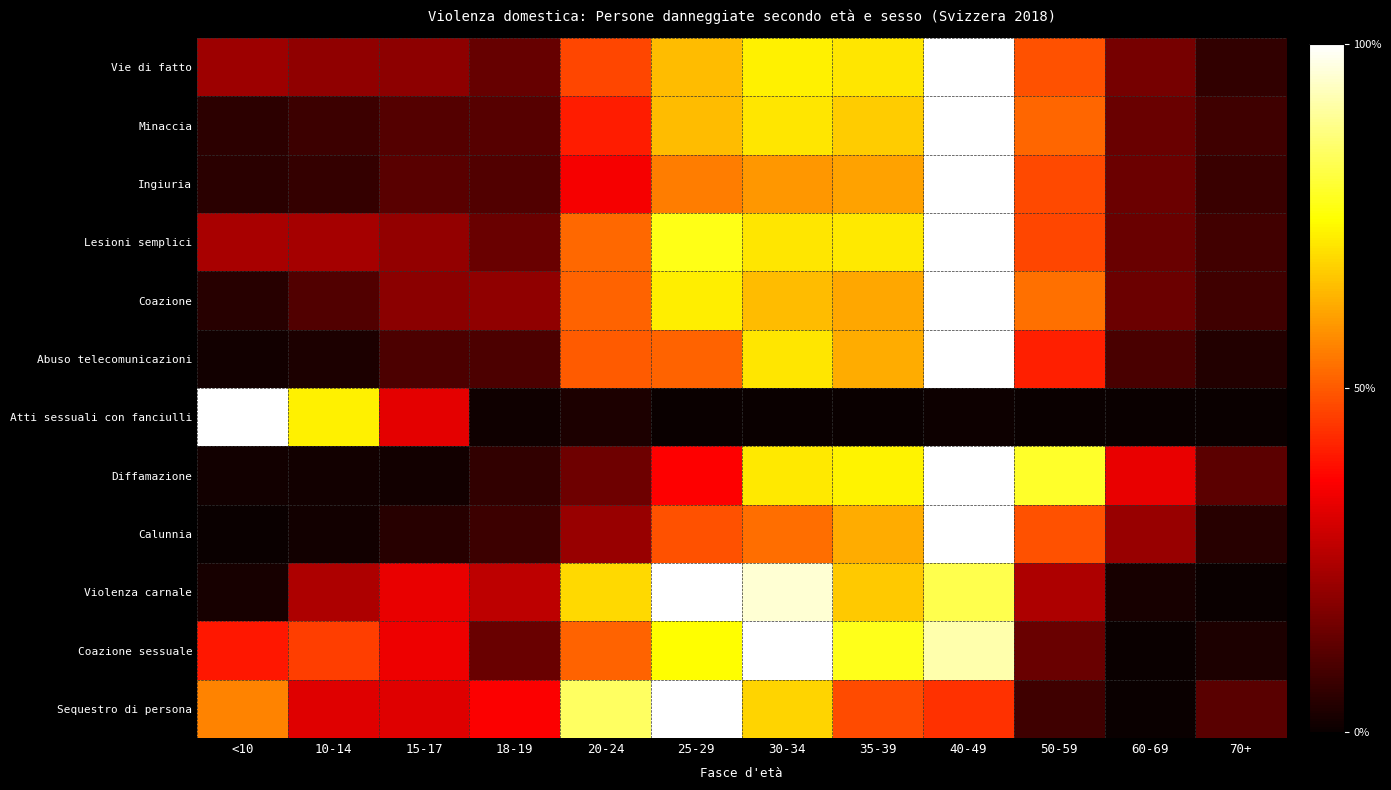

What is the total value across all series at 60-69?

1.4